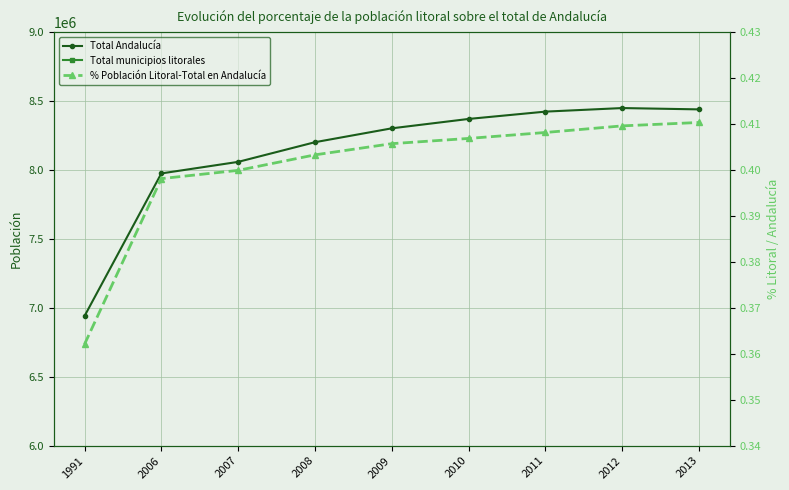

Which series changed the most between 2011 and 2012?

Total Andalucía